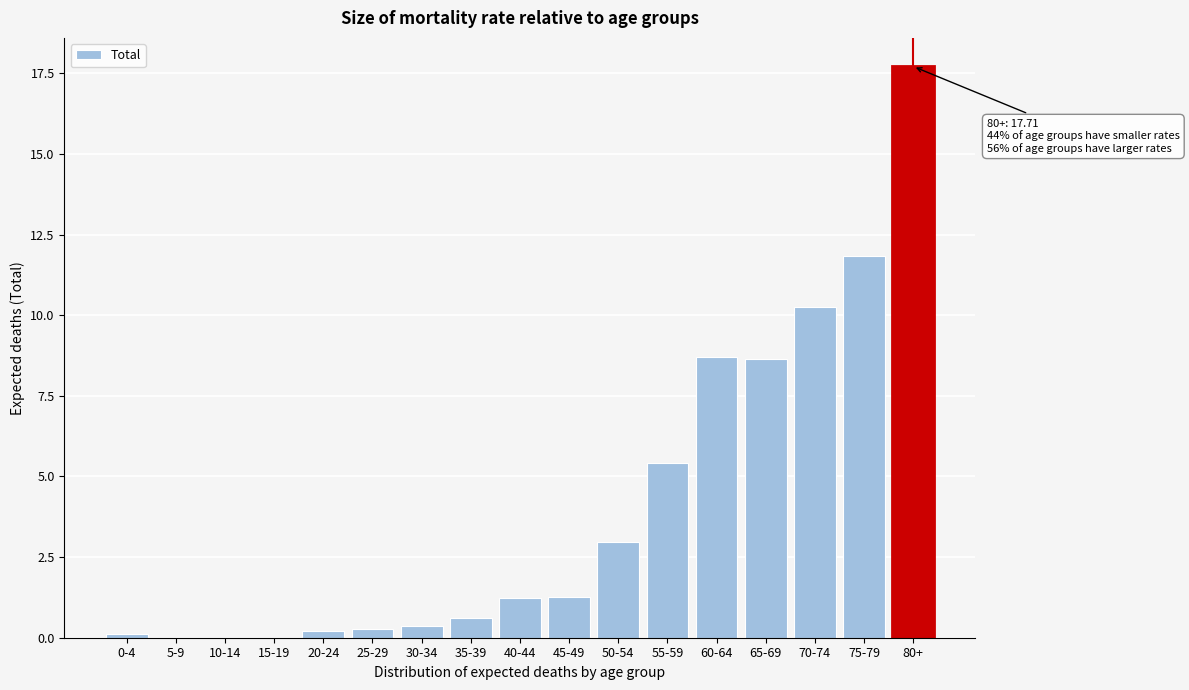

What is the sum of all values?

69.6